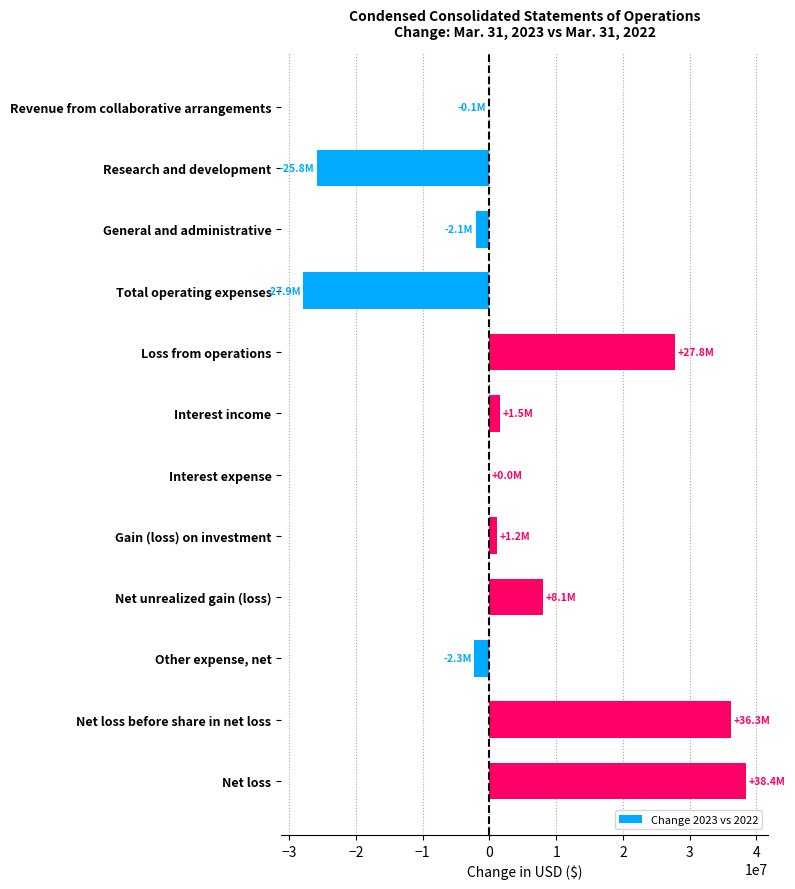

Is it true that the value at Net loss before share in net loss is 63476535?

False